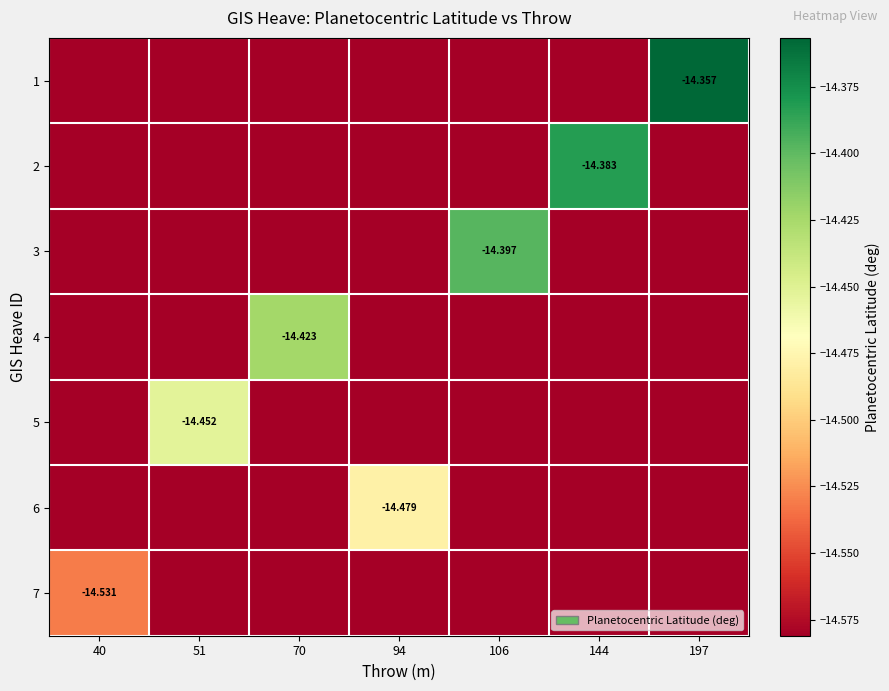

Which has a higher value, 106 or 70?

106